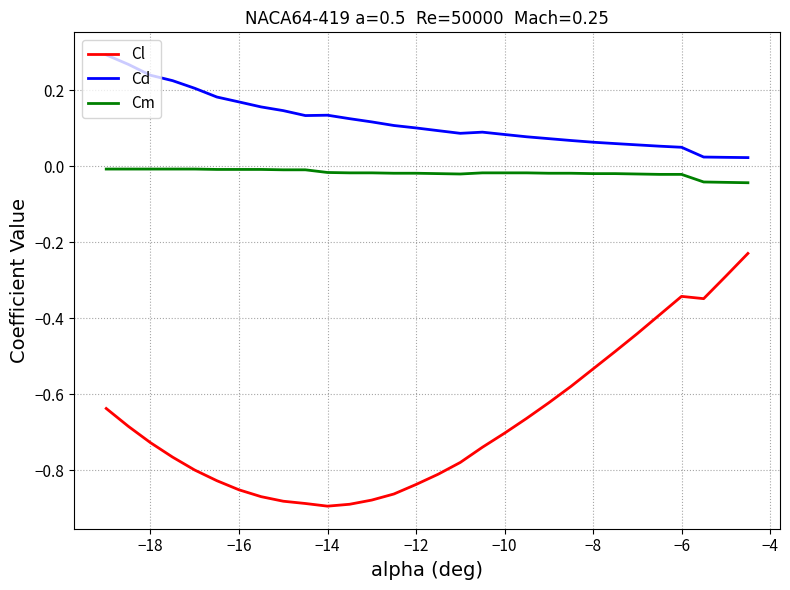

Which series has the largest total across all categories?

Cd